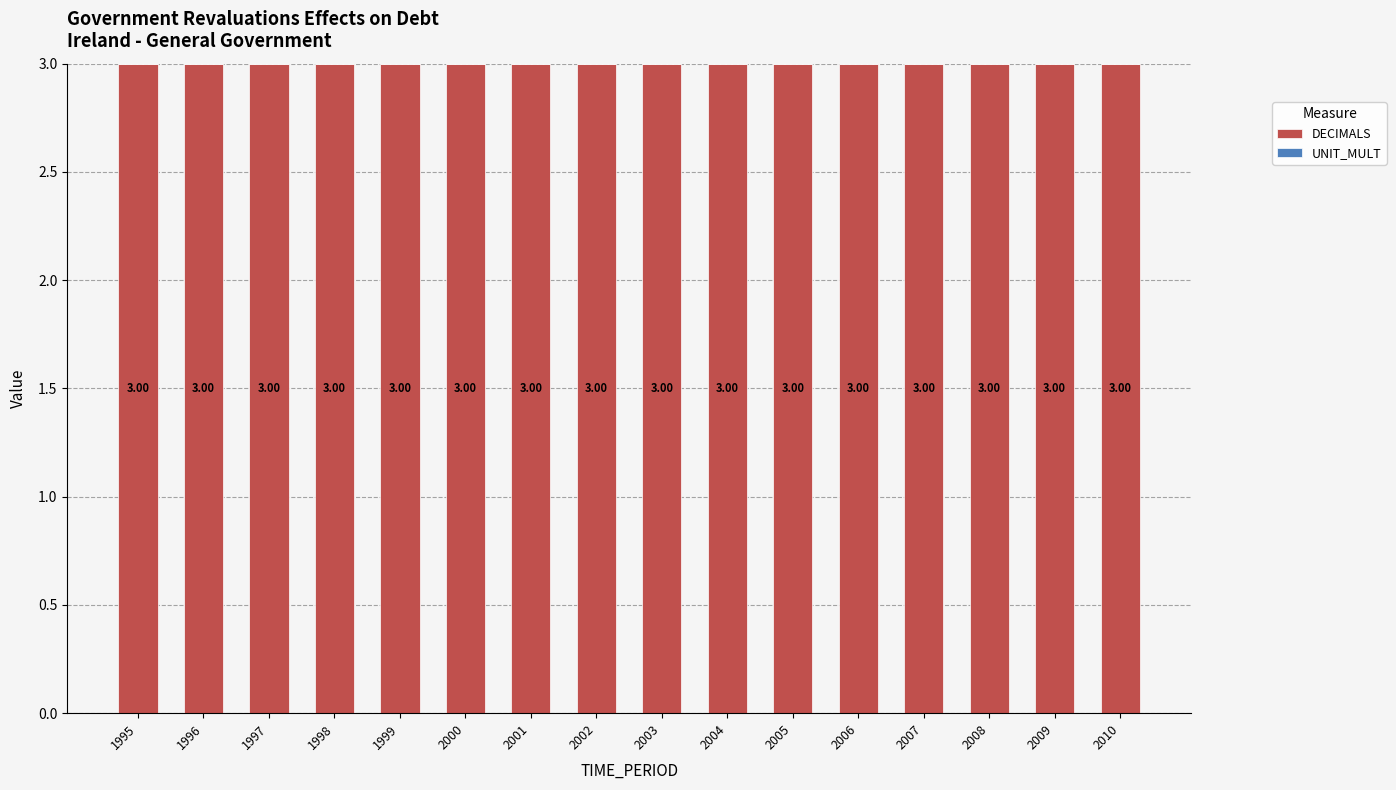

Between 2004 and 2003, which is larger?

2004